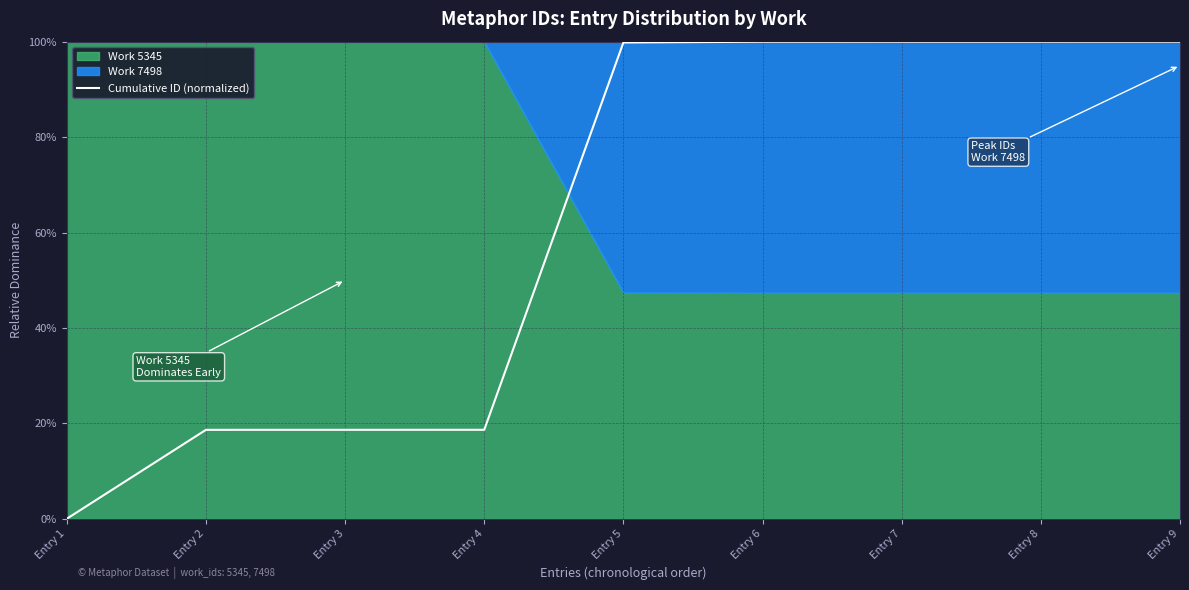

How many lines are shown in the chart?

1